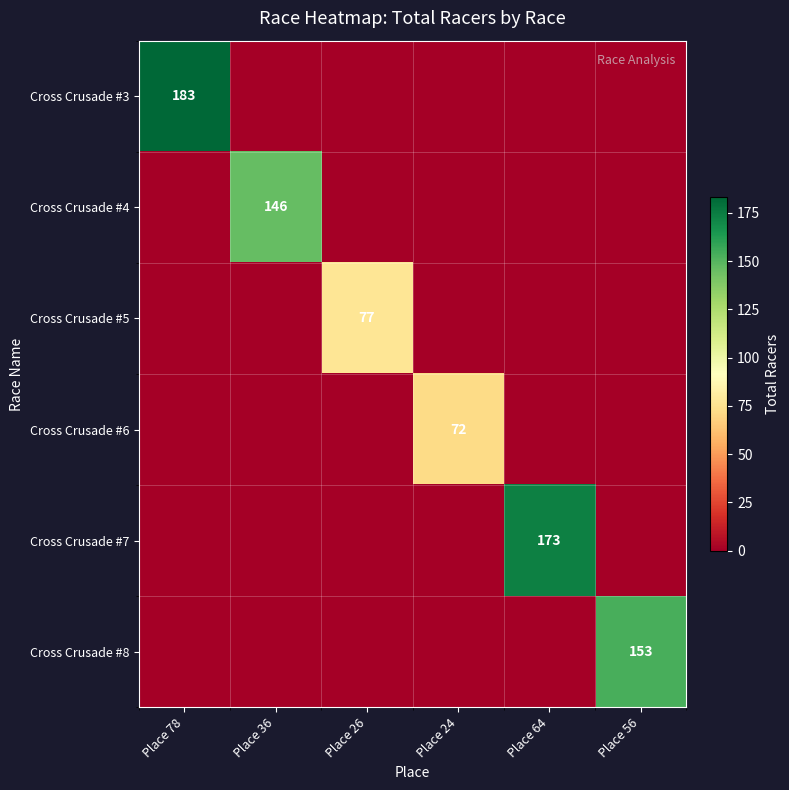

True or false: Cross Crusade #7 has a value of 173 at Place 64.

True